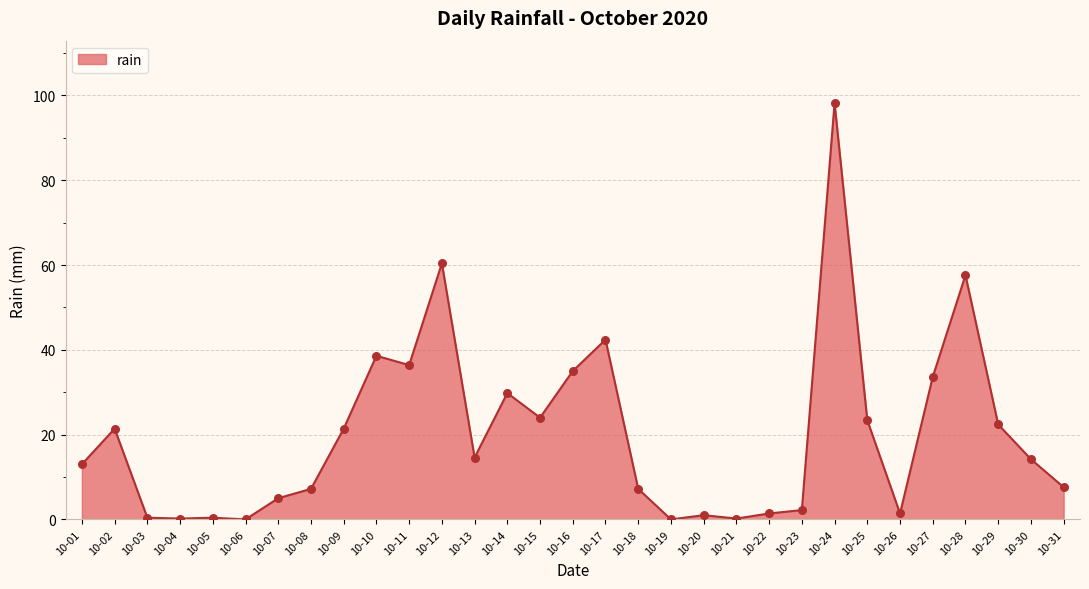

What is the difference between the maximum and minimum values?

98.2